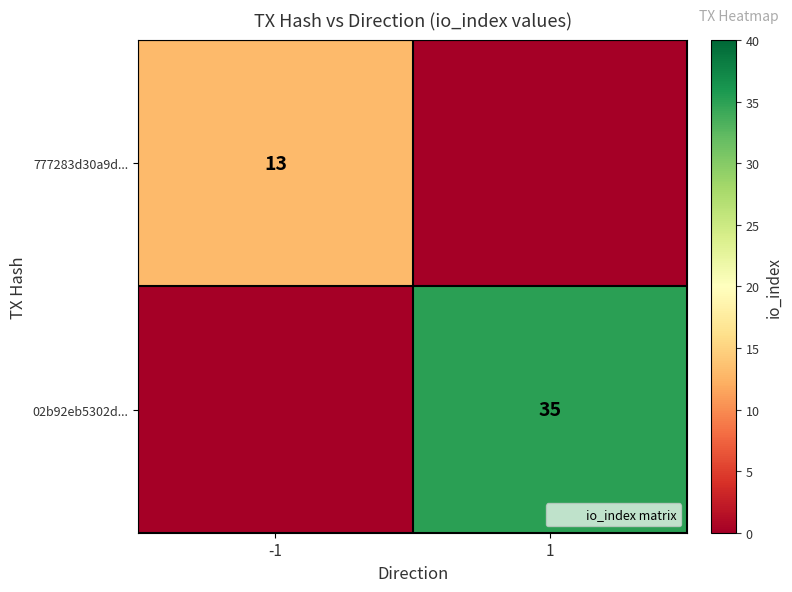

What is the sum of the 02b92eb5302d... values at 1 and -1?

35